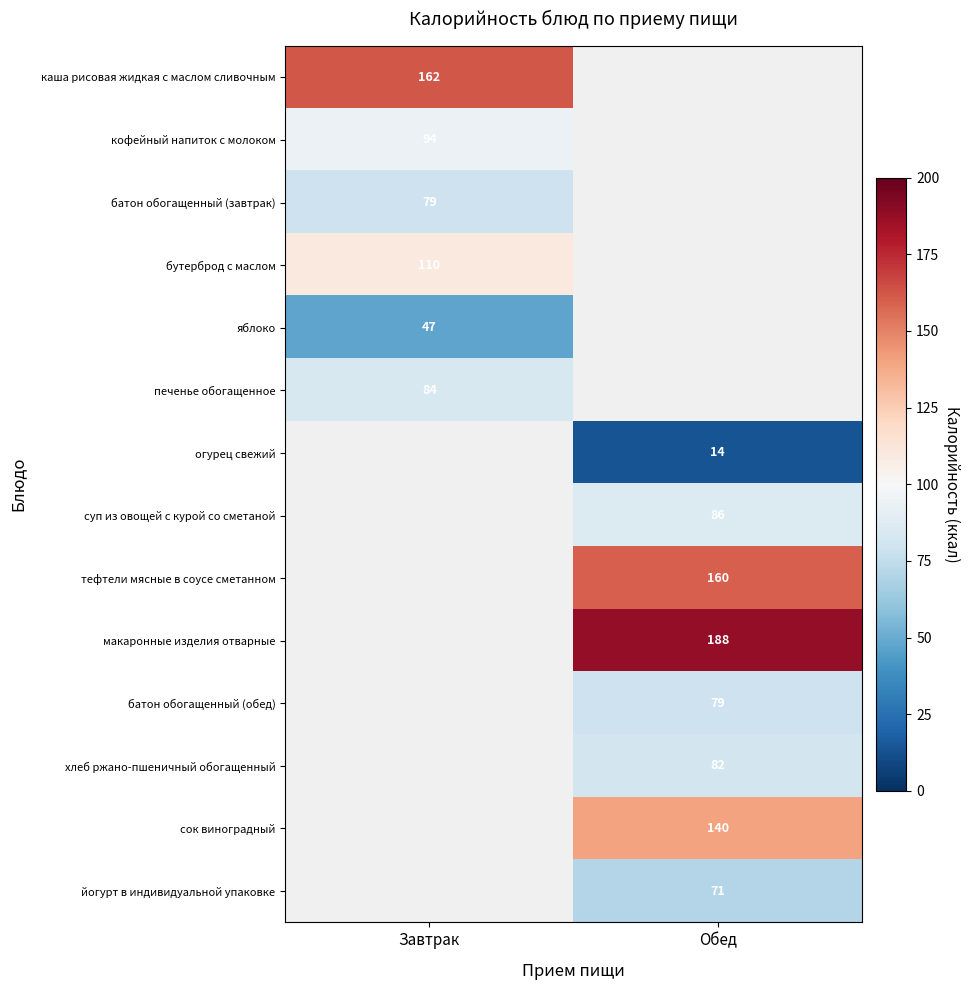

The value of батон обогащенный (завтрак) at Завтрак is 108. True or false?

False